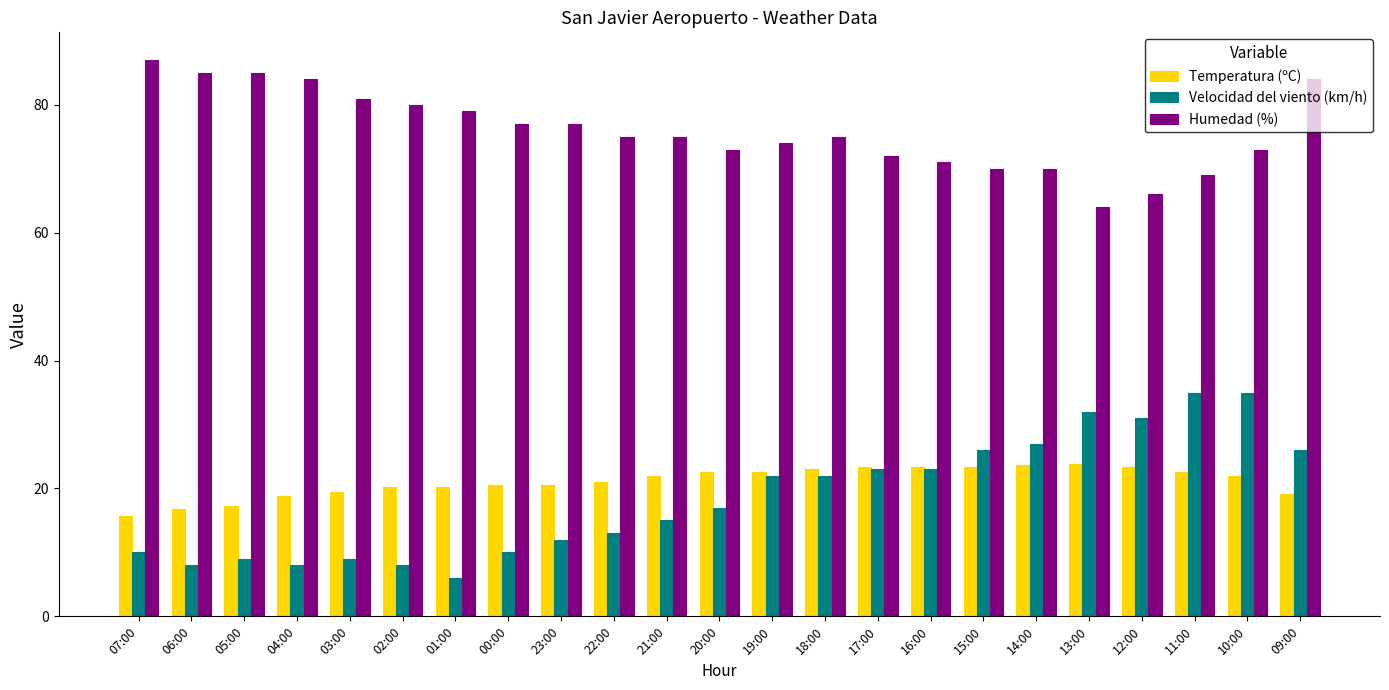

At 03:00, list the series in order from smallest to largest.

Velocidad del viento (km/h), Temperatura (ºC), Humedad (%)